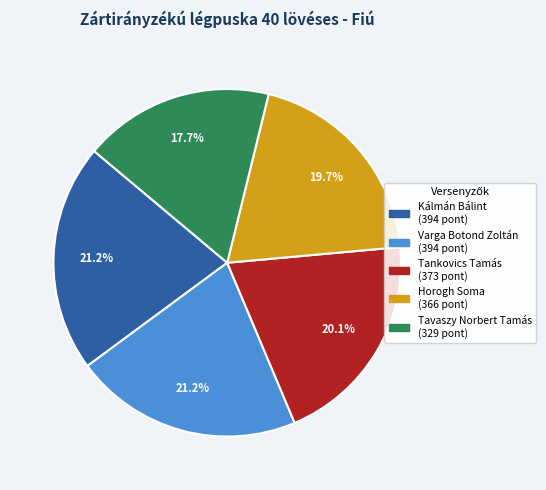

Combined, do Varga Botond Zoltán and Tavaszy Norbert Tamás account for over 50%?

No